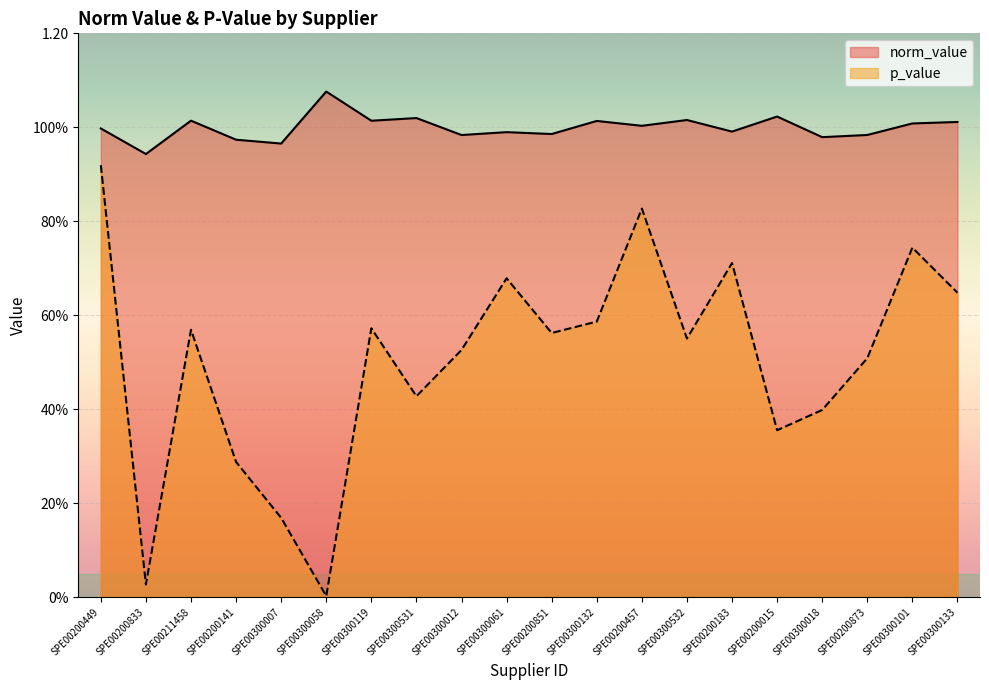

True or false: norm_value and p_value cross at least once.

False